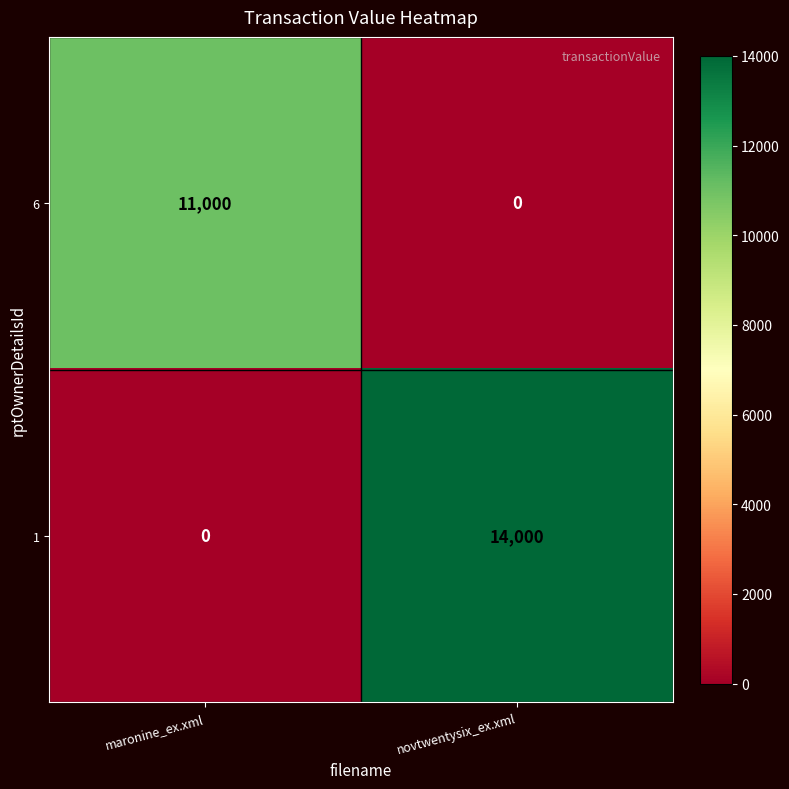

Is it true that 1 equals 0 at maronine_ex.xml?

True